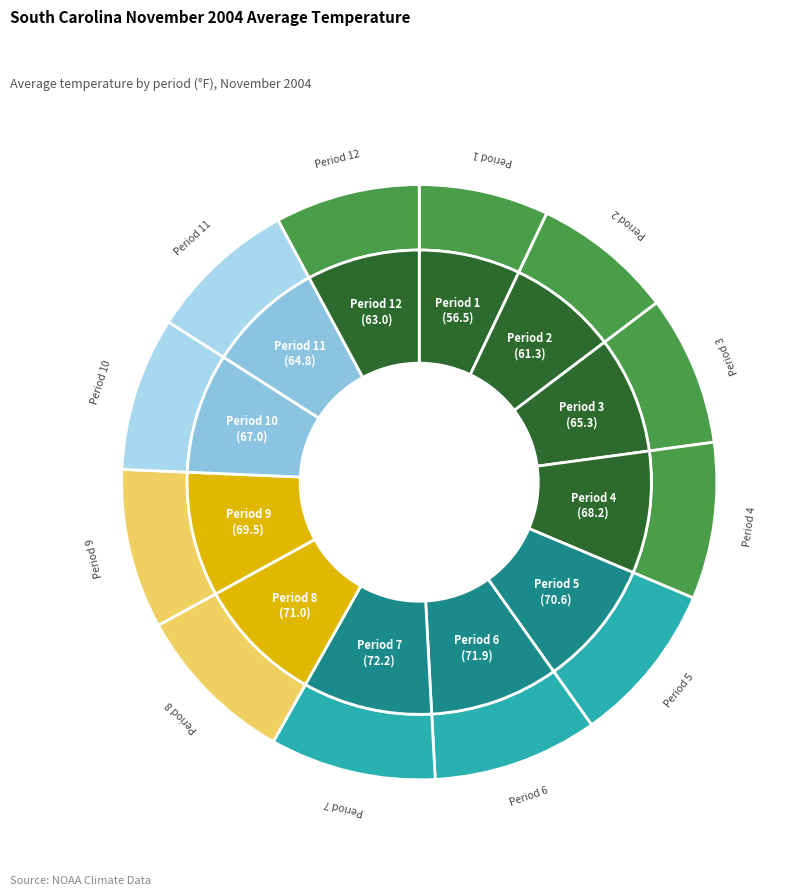

Is Period 2 the majority of the pie?

No